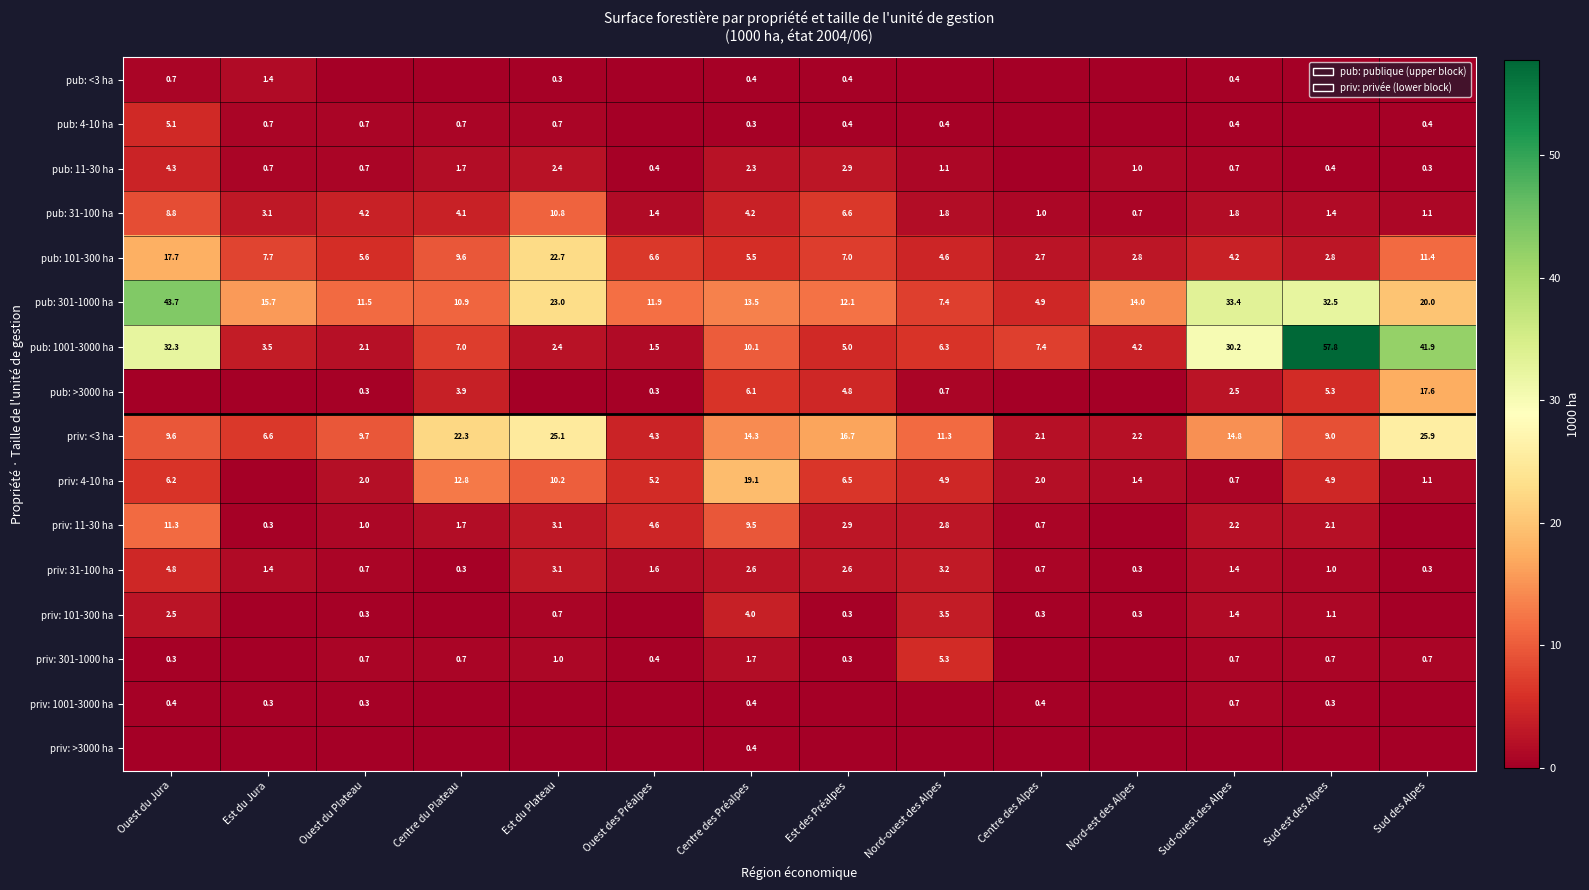

Rank the categories by pub: 301-1000 ha value from lowest to highest.

Centre des Alpes, Nord-ouest des Alpes, Centre du Plateau, Ouest du Plateau, Ouest des Préalpes, Est des Préalpes, Centre des Préalpes, Nord-est des Alpes, Est du Jura, Sud des Alpes, Est du Plateau, Sud-est des Alpes, Sud-ouest des Alpes, Ouest du Jura